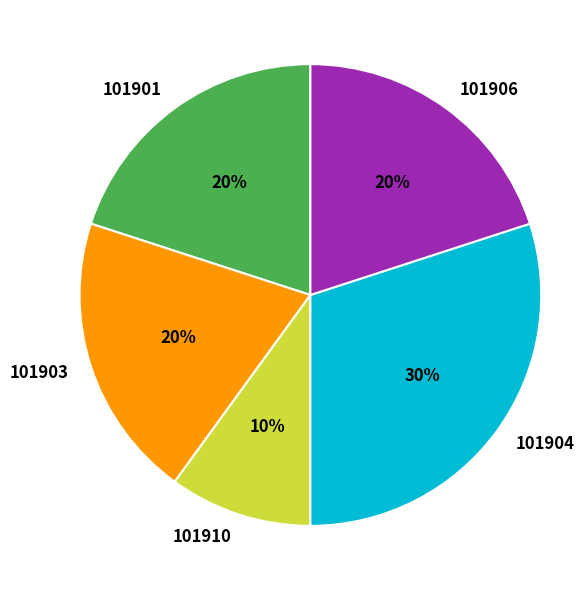

To the nearest percent, what is the difference between the 101906 and 101904 slice percentages?

10%